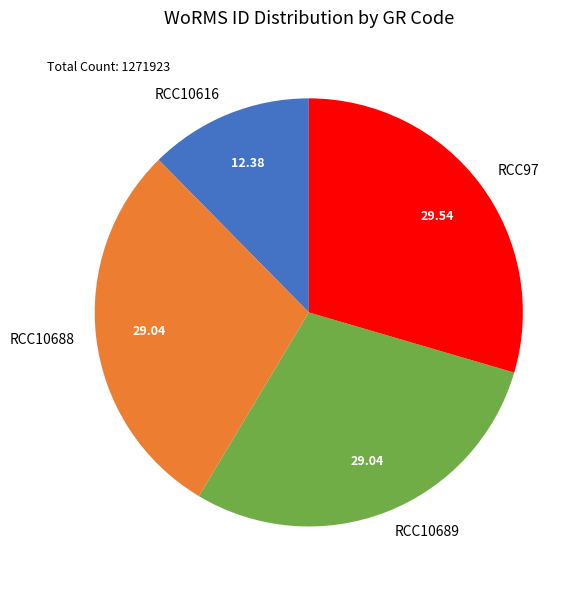

Approximately how many times larger is the value at RCC97 compared to RCC10688?

1.0